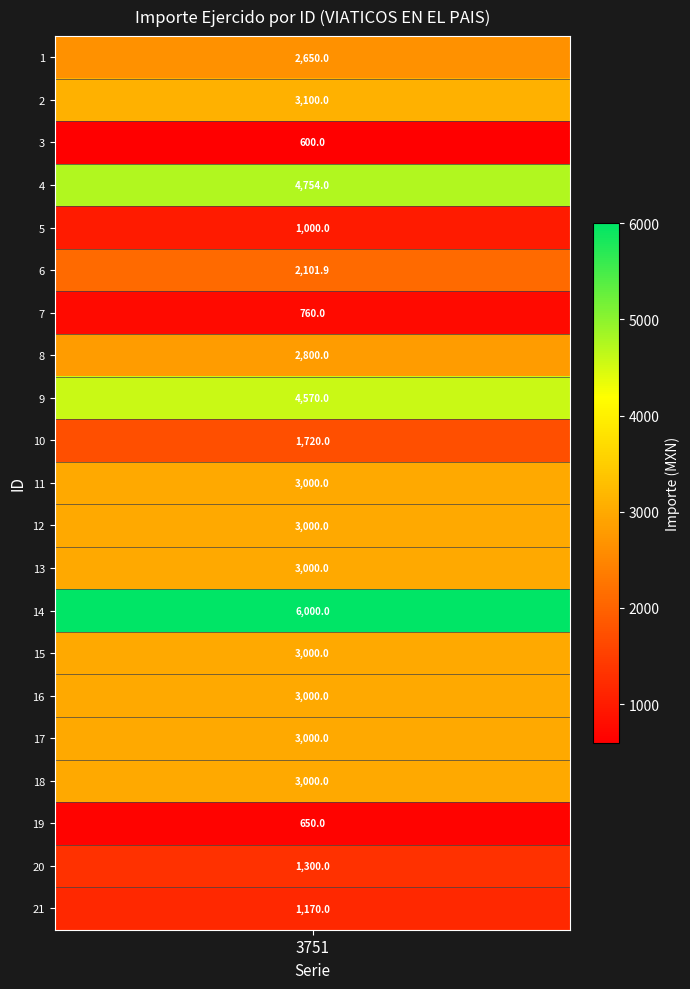

True or false: the data shows 4708.9 at 1.

False